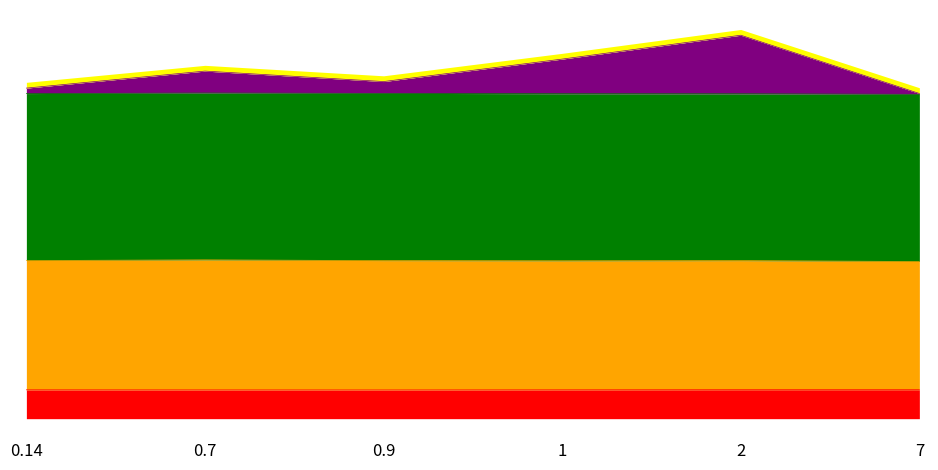

Which has a higher value, 1365294976 or 1365294996?

1365294996